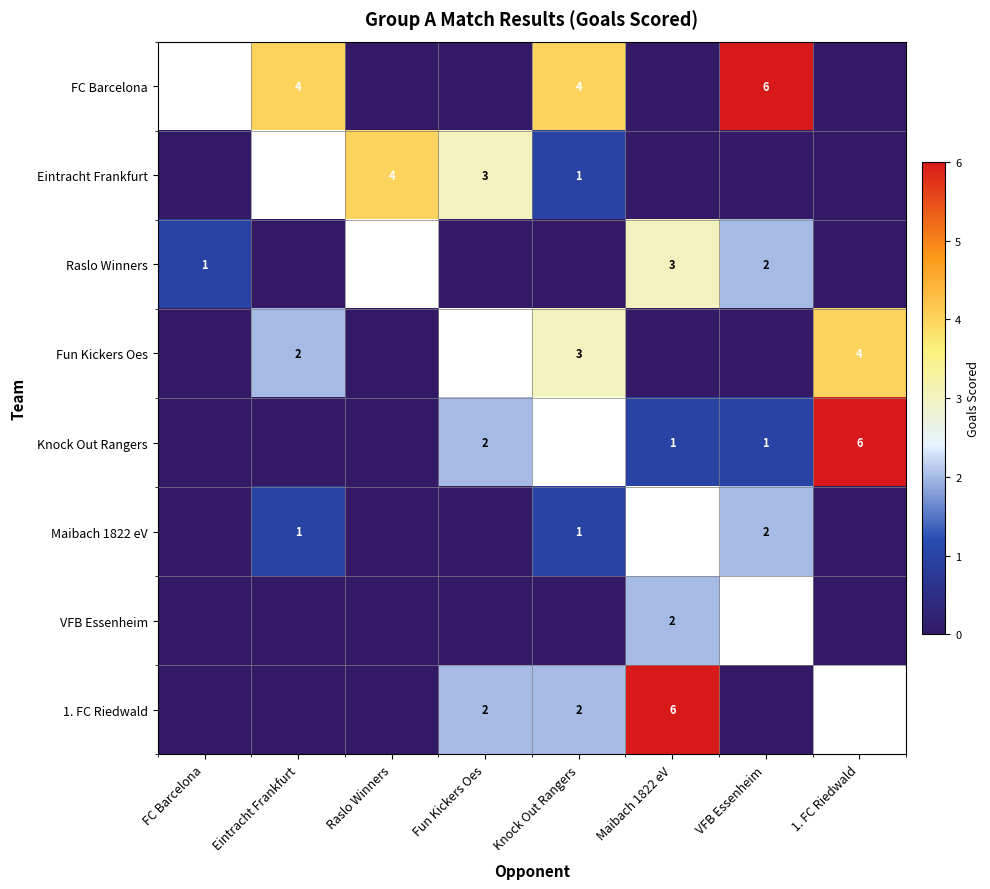

The value of 1. FC Riedwald at Fun Kickers Oes is 2. True or false?

True